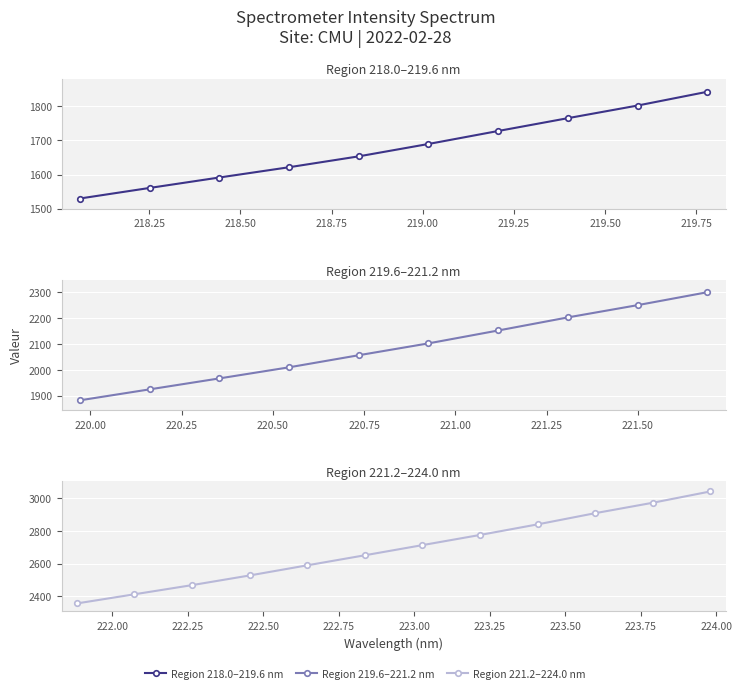

What is the maximum value shown in the chart?

3039.5